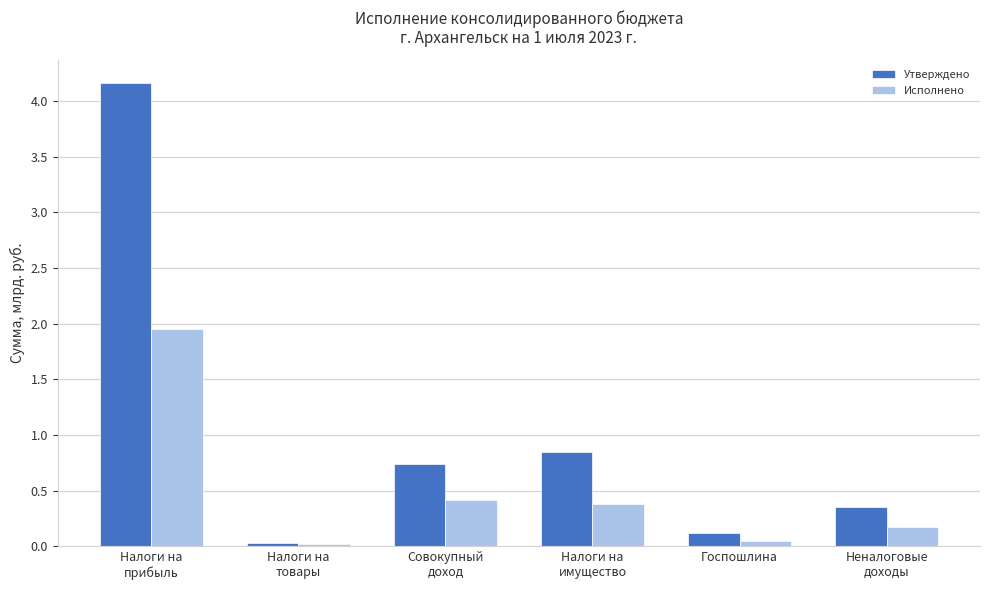

The value of Исполнено at Налоги на
прибыль is 0.8. True or false?

False